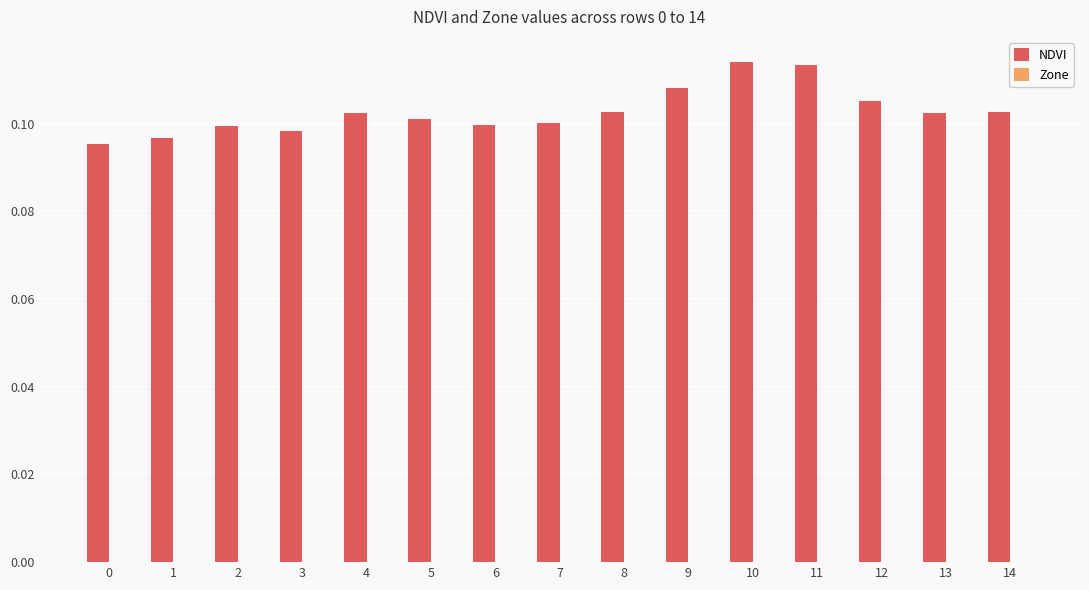

The chart shows a value of 0.2 at 8. True or false?

False